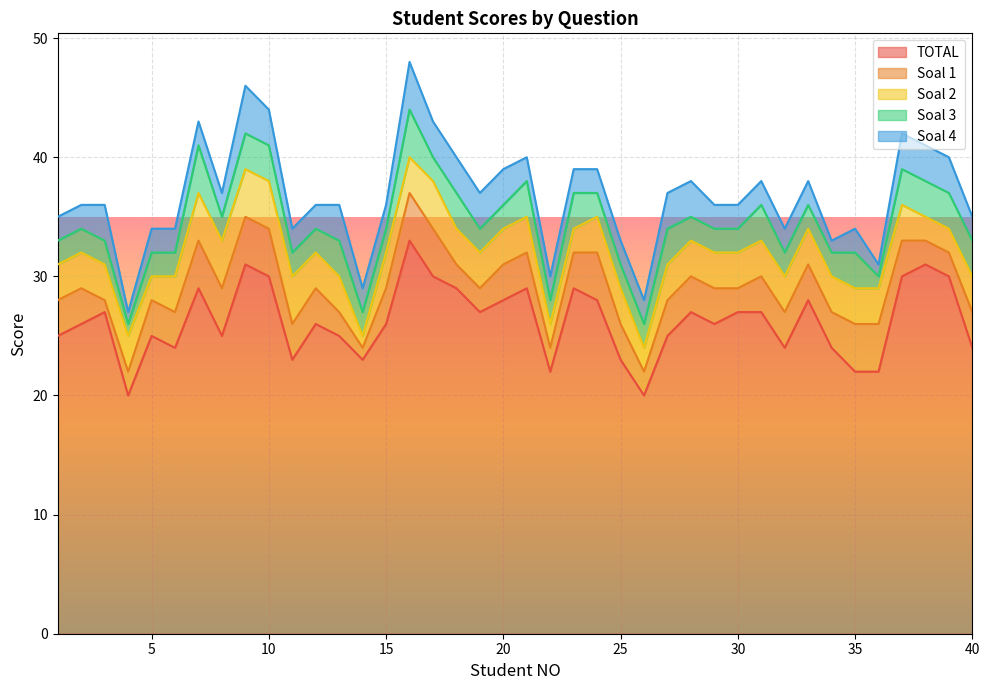

What is the highest value of the TOTAL series?

33